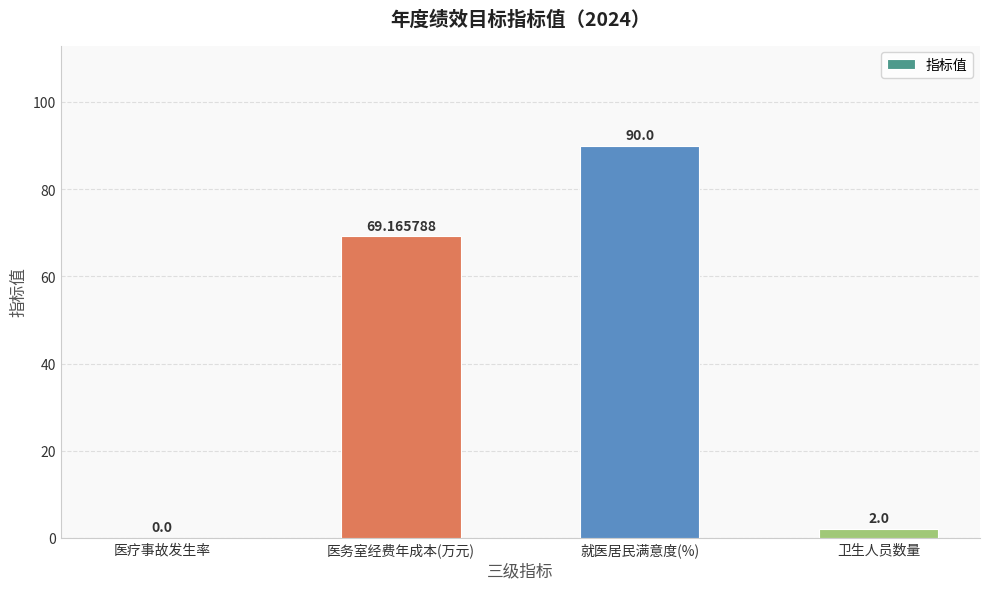

Where does the data first go above 69?

医务室经费年成本(万元)